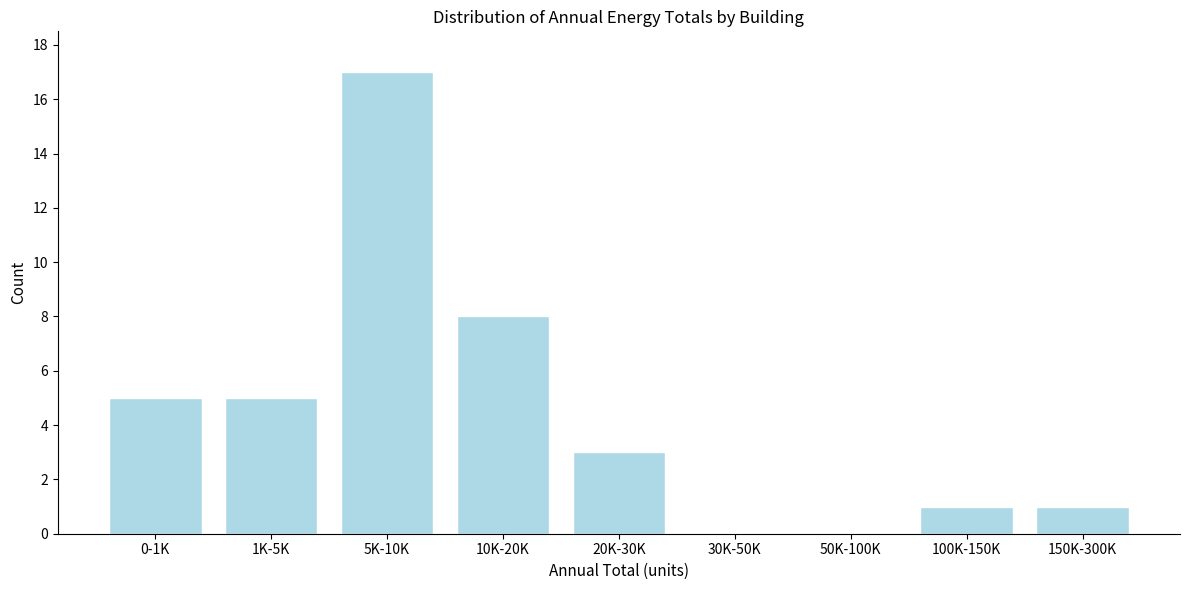

Reading right to left, extract all data points from this chart.

150K-300K=1	100K-150K=1	50K-100K=0	30K-50K=0	20K-30K=3	10K-20K=8	5K-10K=17	1K-5K=5	0-1K=5